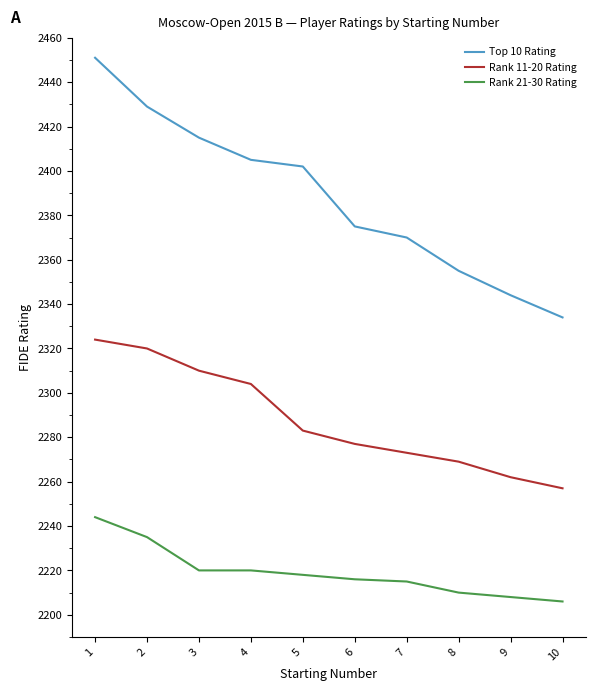

What value does the Top 10 Rating series have at 2, to the nearest 50?

2450